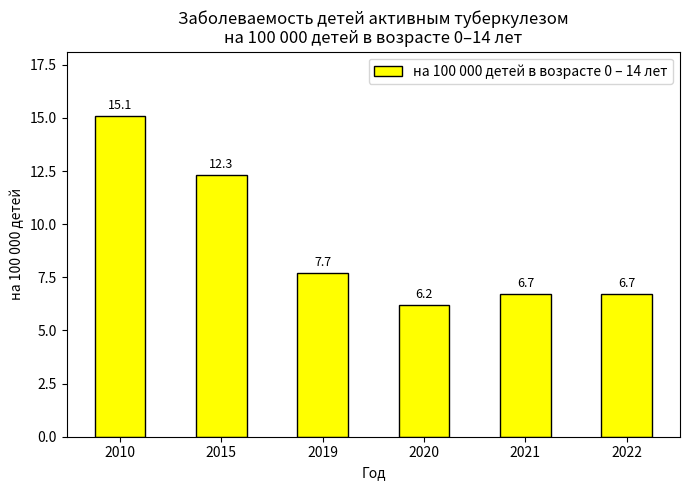

What is the value of the 1st bar from the left?

15.1